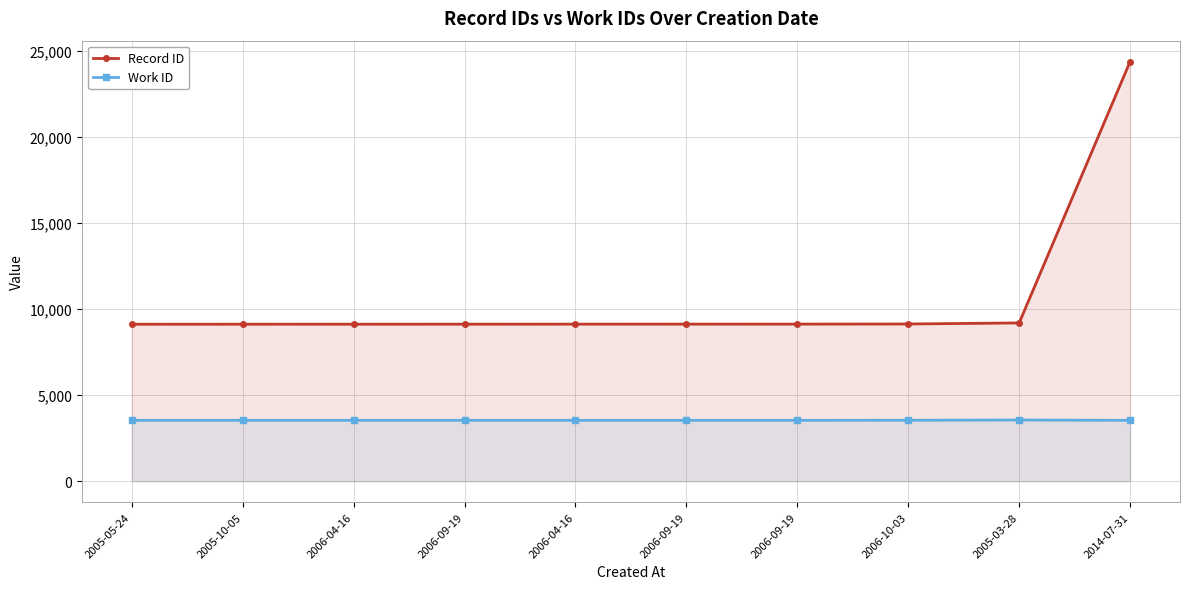

Between 2006-04-16 and 2014-07-31, which is larger?

2014-07-31